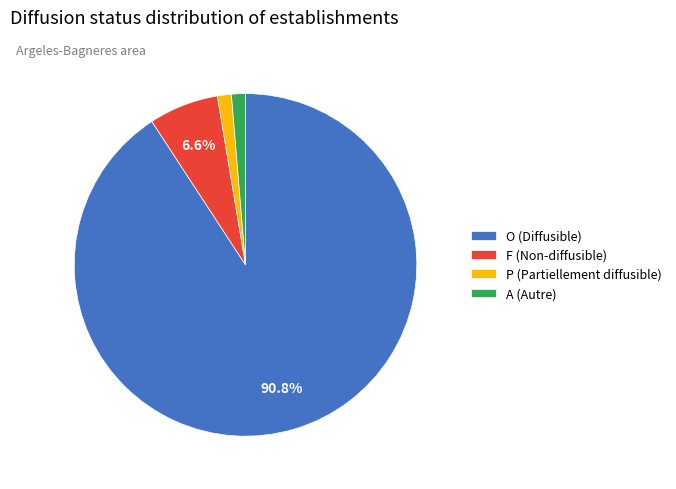

Which has a higher value, O (Diffusible) or F (Non-diffusible)?

O (Diffusible)